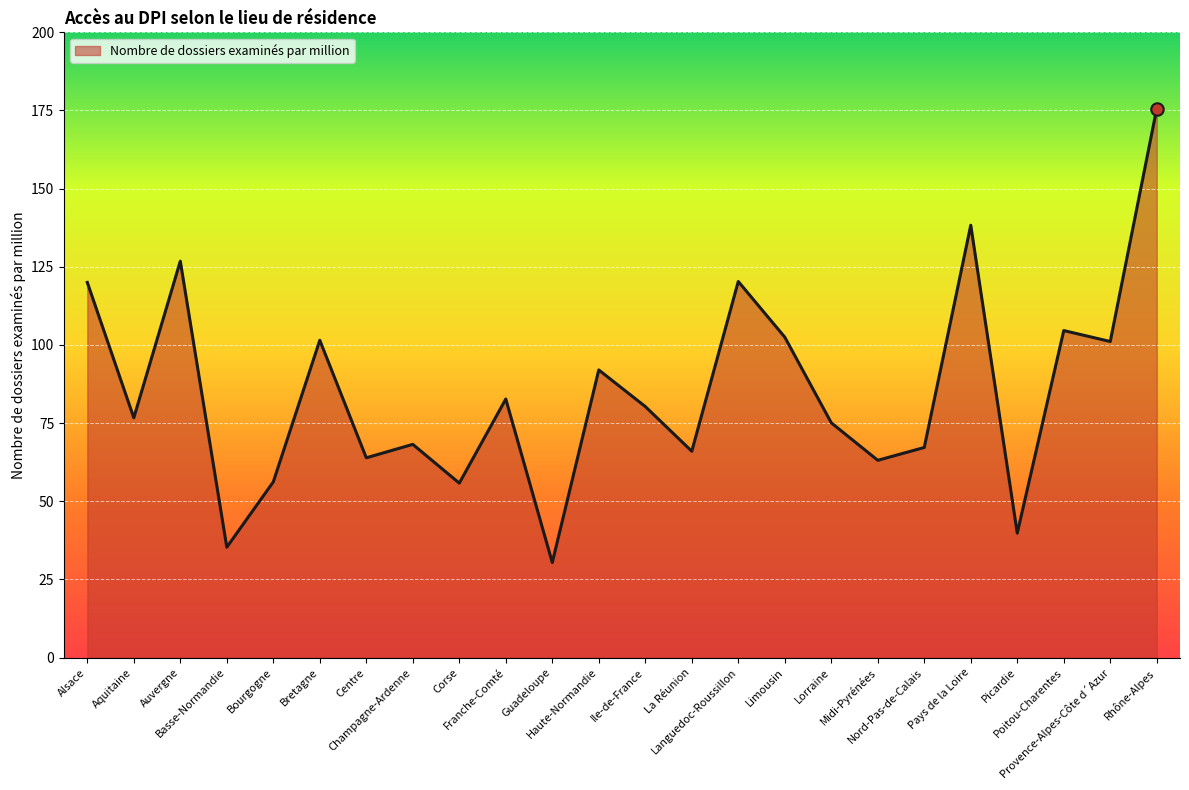

Which has a higher value, Rhône-Alpes or Franche-Comté?

Rhône-Alpes